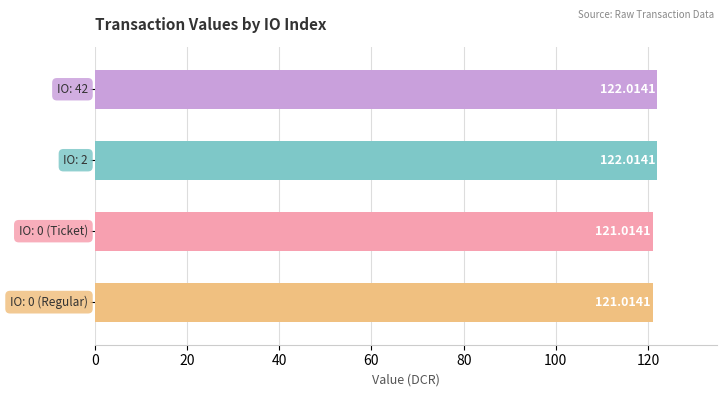

What is the difference between the maximum and minimum values?

1.0